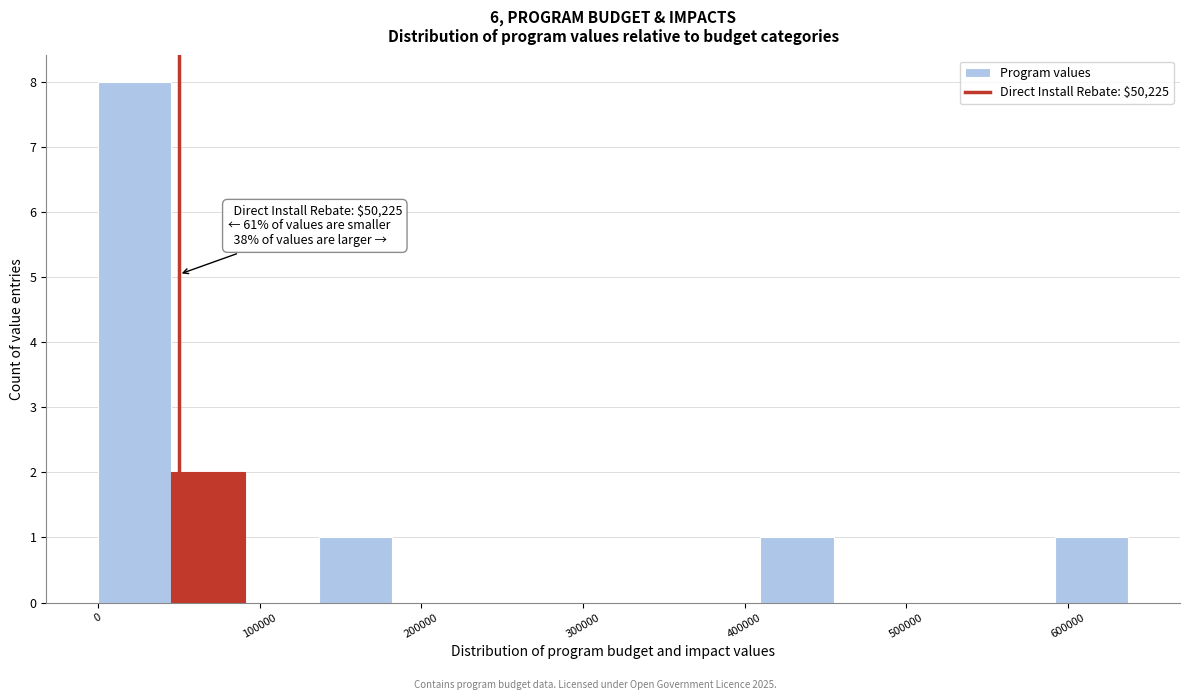

Which range on the x-axis has the tallest bar?

0 to 50000